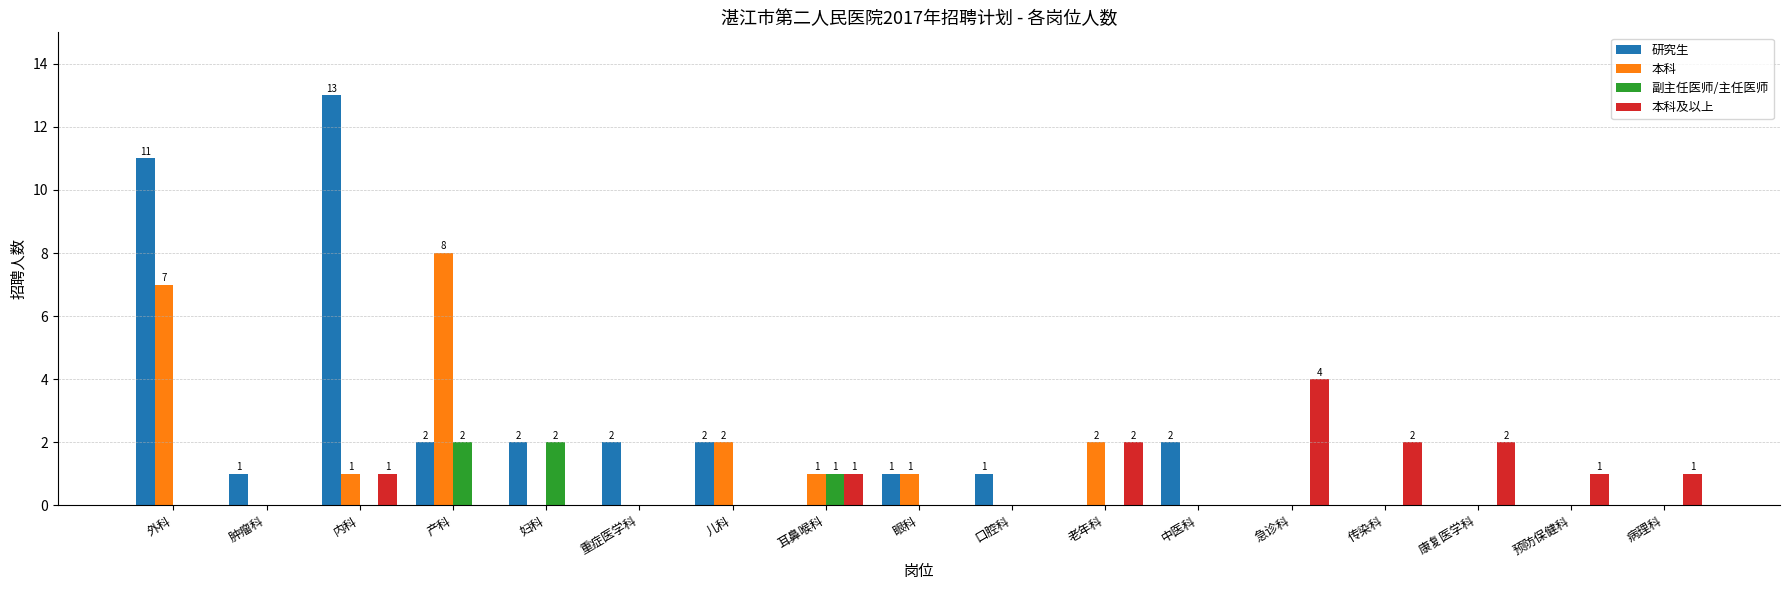

Is the value of 副主任医师/主任医师 at 妇科 greater than the value of 本科及以上 at 眼科?

Yes